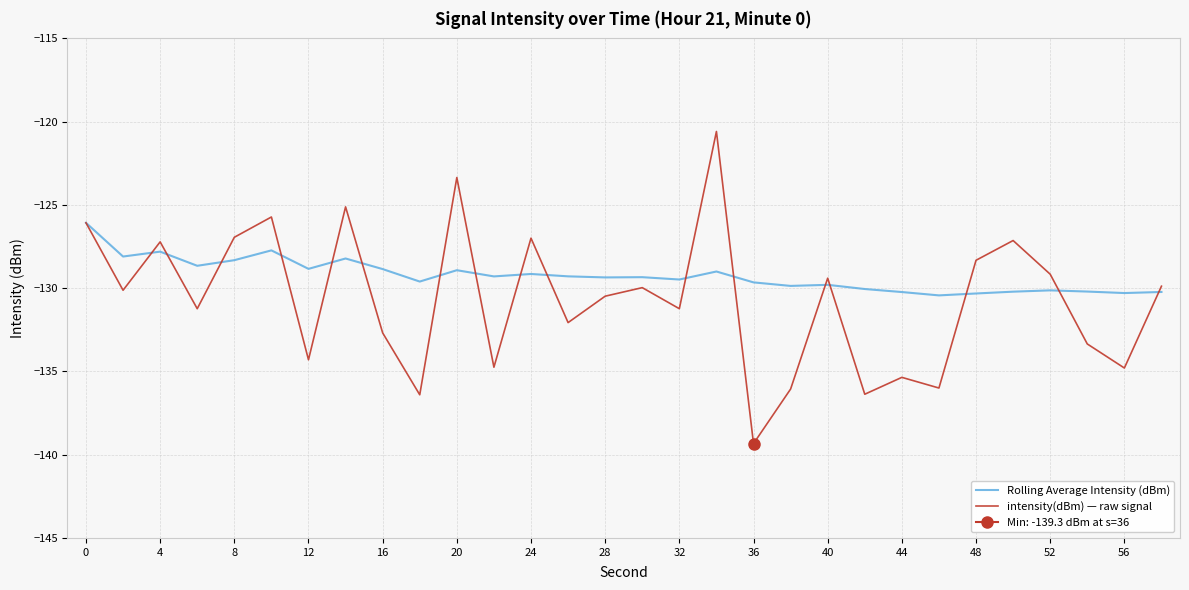

Rank the series by their maximum value, from lowest to highest.

Rolling Average Intensity (dBm), intensity(dBm) — raw signal